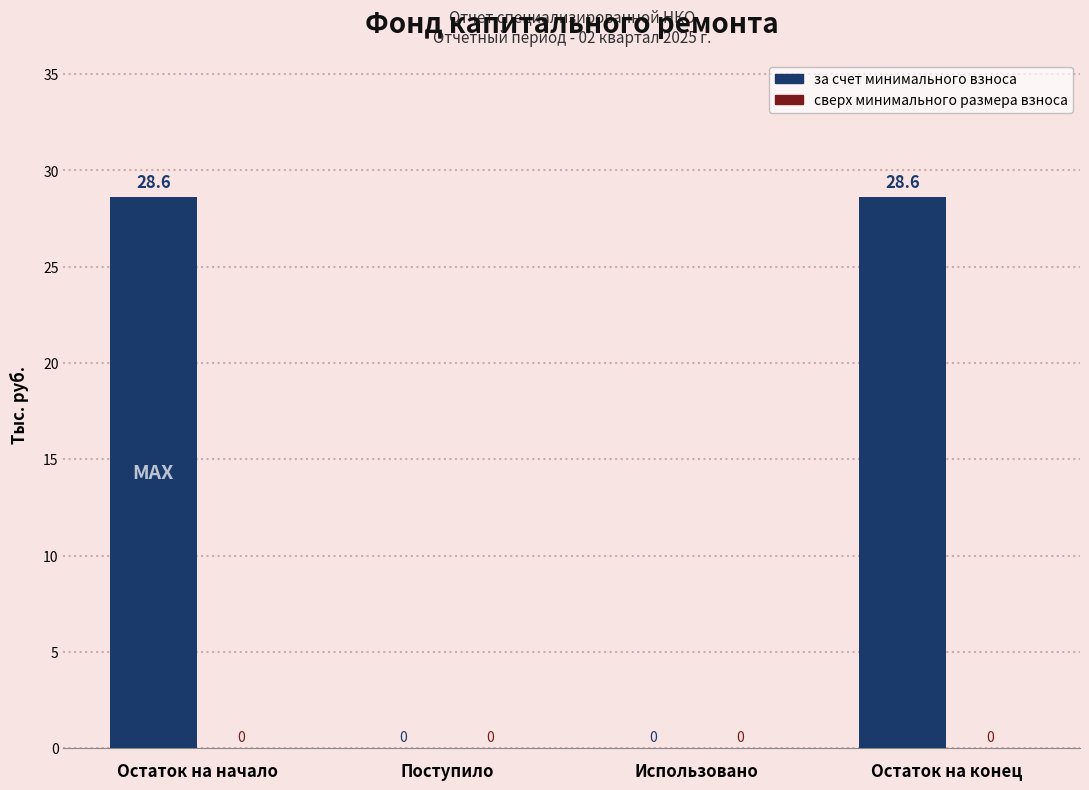

Which has a higher value, Остаток на конец or Использовано?

Остаток на конец